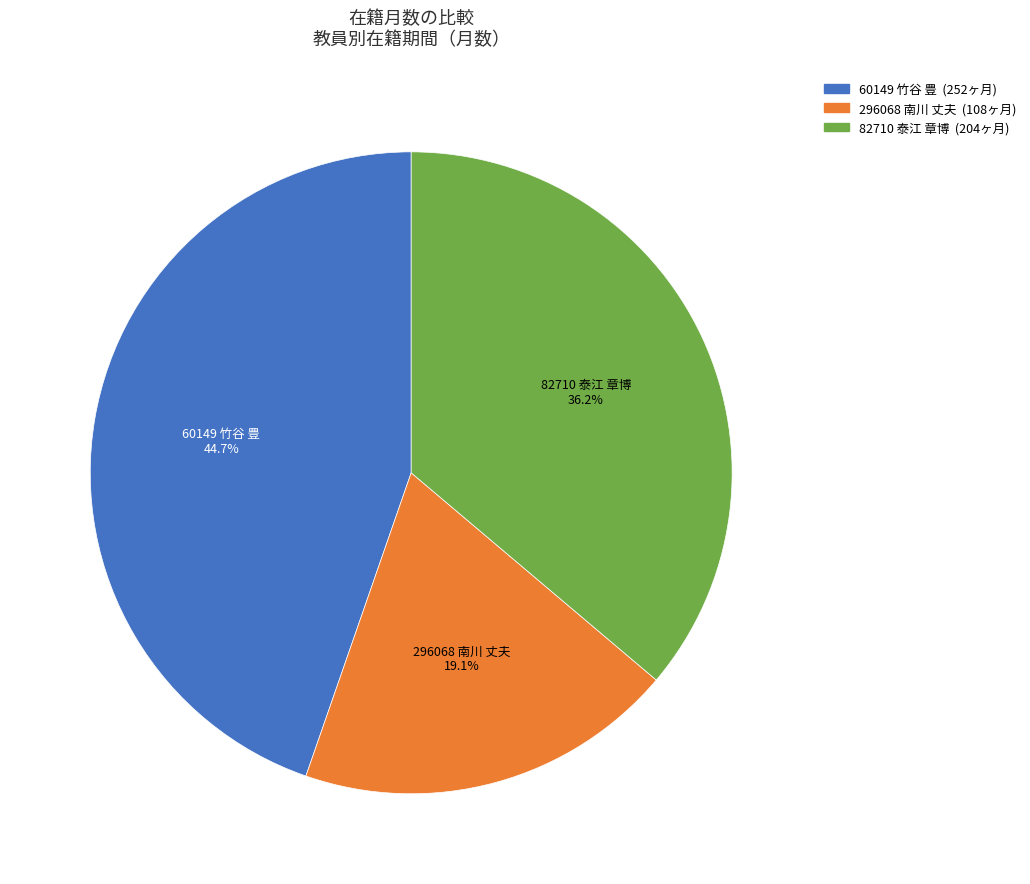

Which slice is the largest?

60149 竹谷 豊